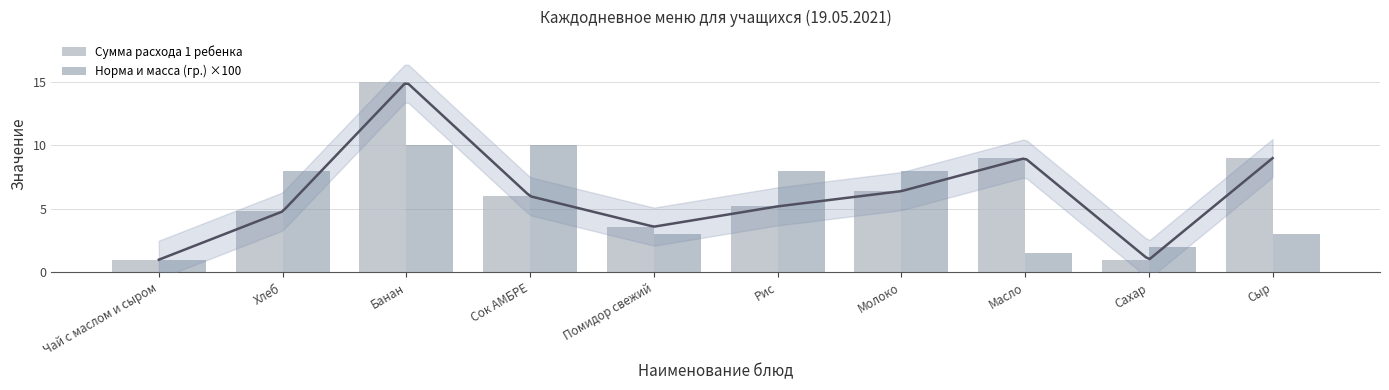

Reading right to left, transcribe all the data shown in this chart.

Сумма расхода 1 ребенка: 9.0	1.0	9.0	6.4	5.2	3.6	6.0	15.0	4.8	1.0
Норма и масса (гр.) ×100: 3.0	2.0	1.5	8.0	8.0	3.0	10.0	10.0	8.0	1.0